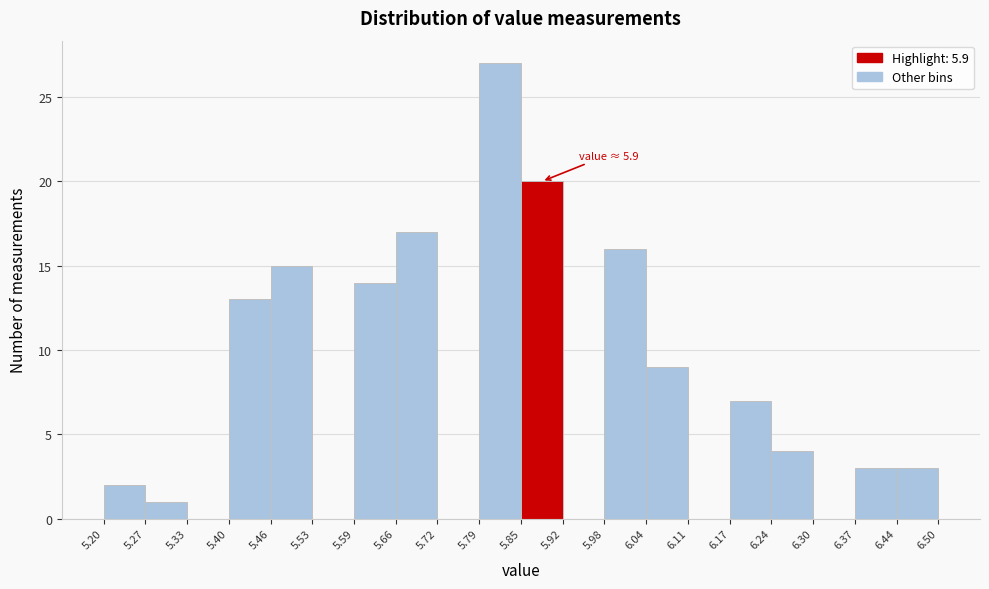

Over which range of the x-axis is the bar tallest?

5.79 to 5.85